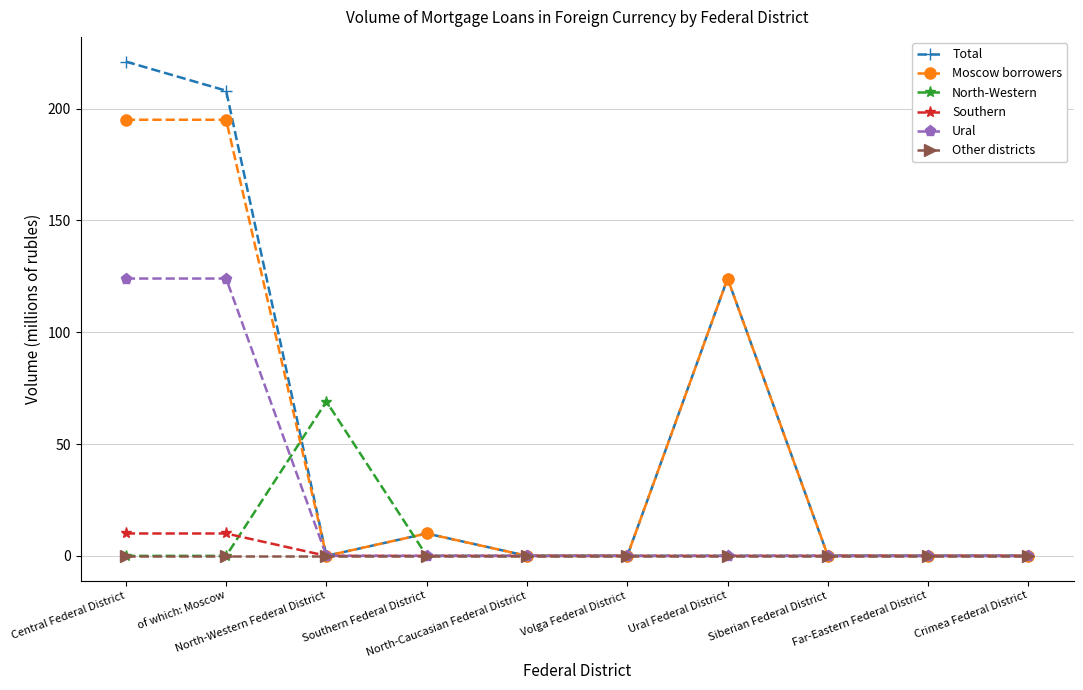

At which category is the sum across all series the highest?

Central Federal District